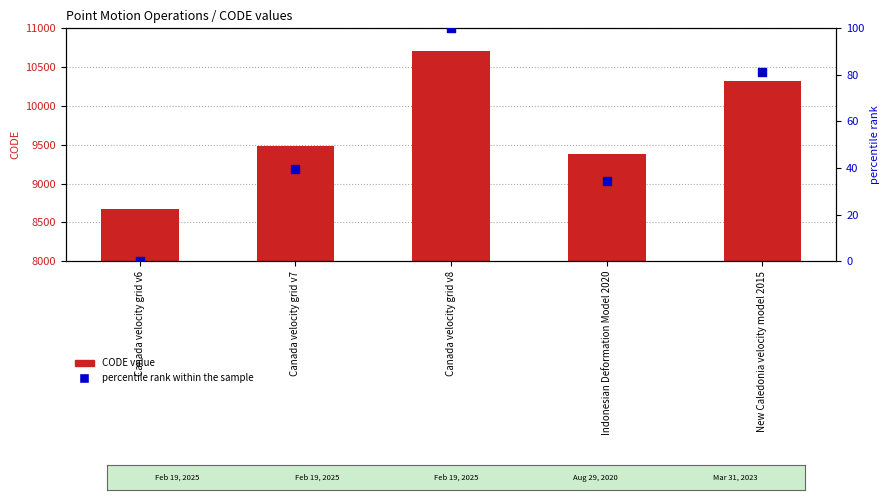

Which series has the widest spread of Y values?

CODE value